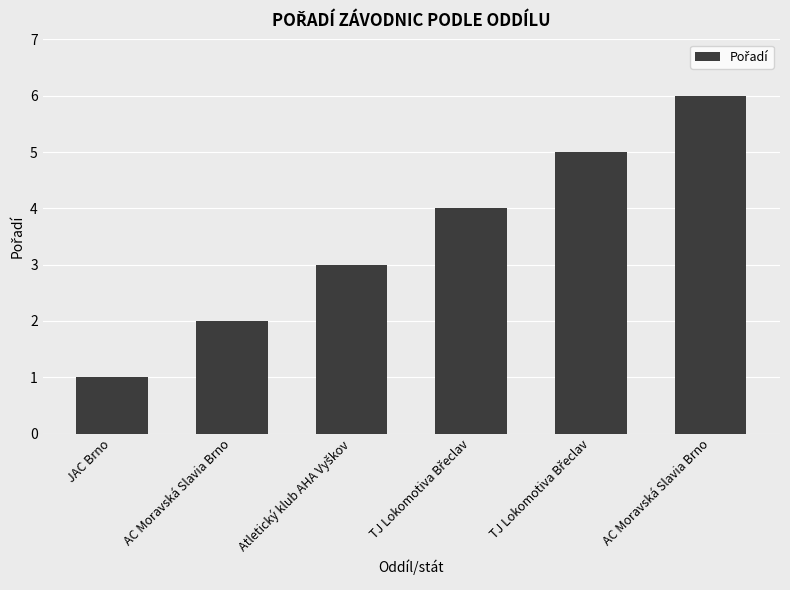

Is it true that the value at TJ Lokomotiva Břeclav is 5?

True